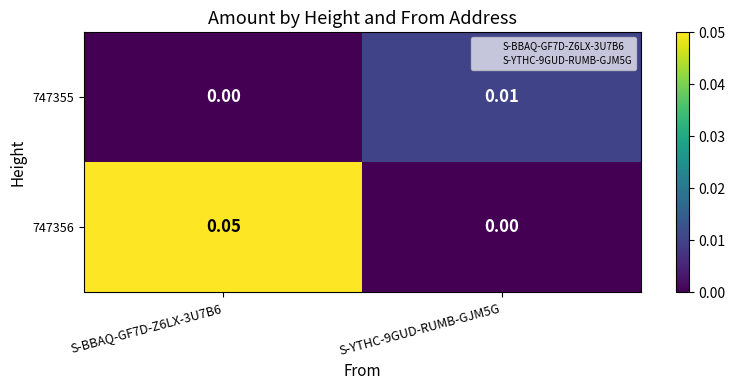

Is the value of 747356 at S-BBAQ-GF7D-Z6LX-3U7B6 greater than the value of 747355 at S-BBAQ-GF7D-Z6LX-3U7B6?

Yes